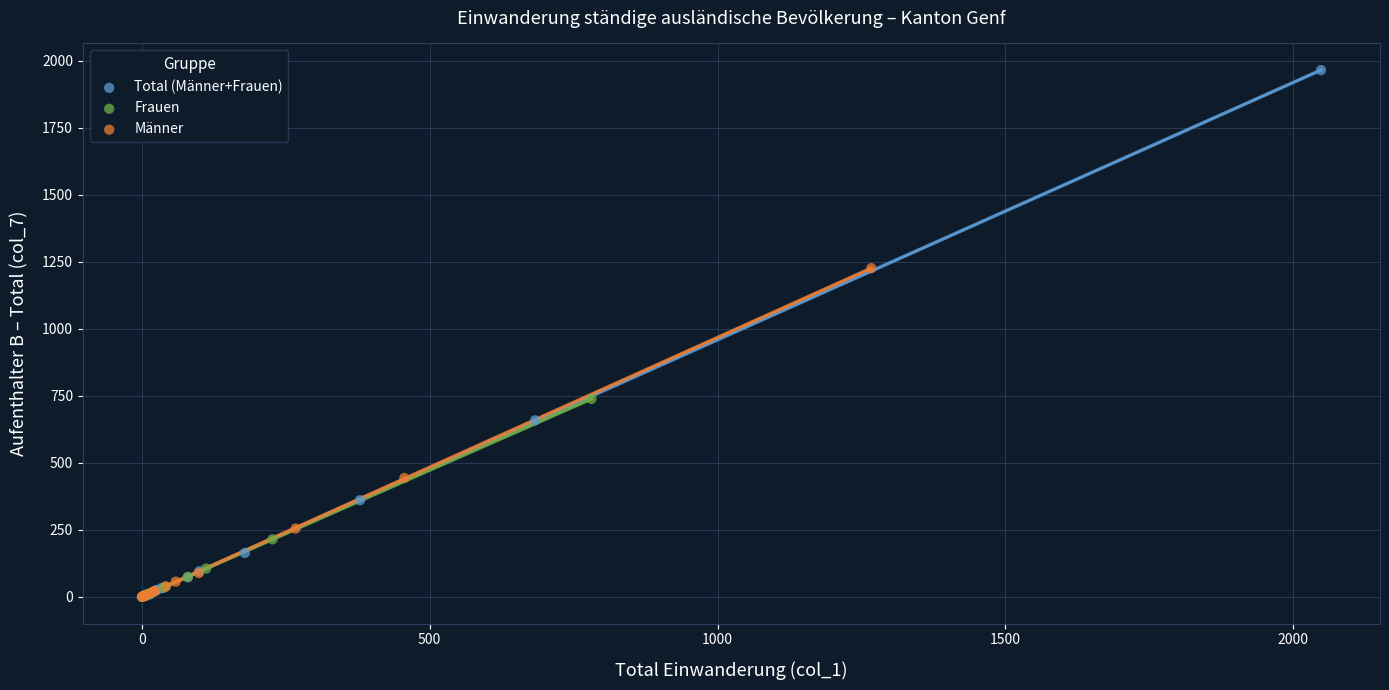

Which series reaches the maximum Y coordinate?

Total (Männer+Frauen)